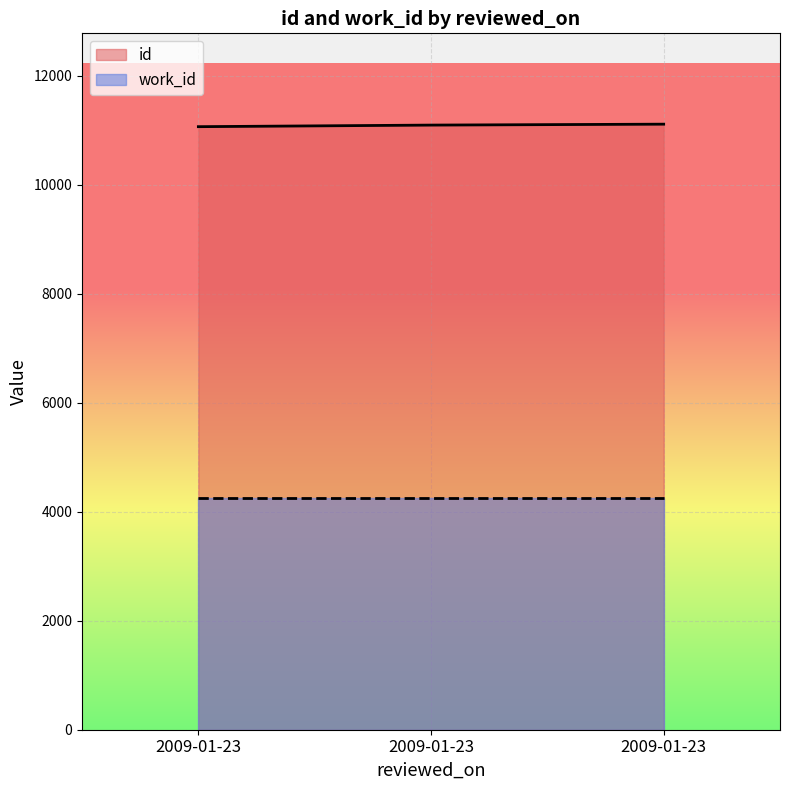

What is the sum of all values?

33282